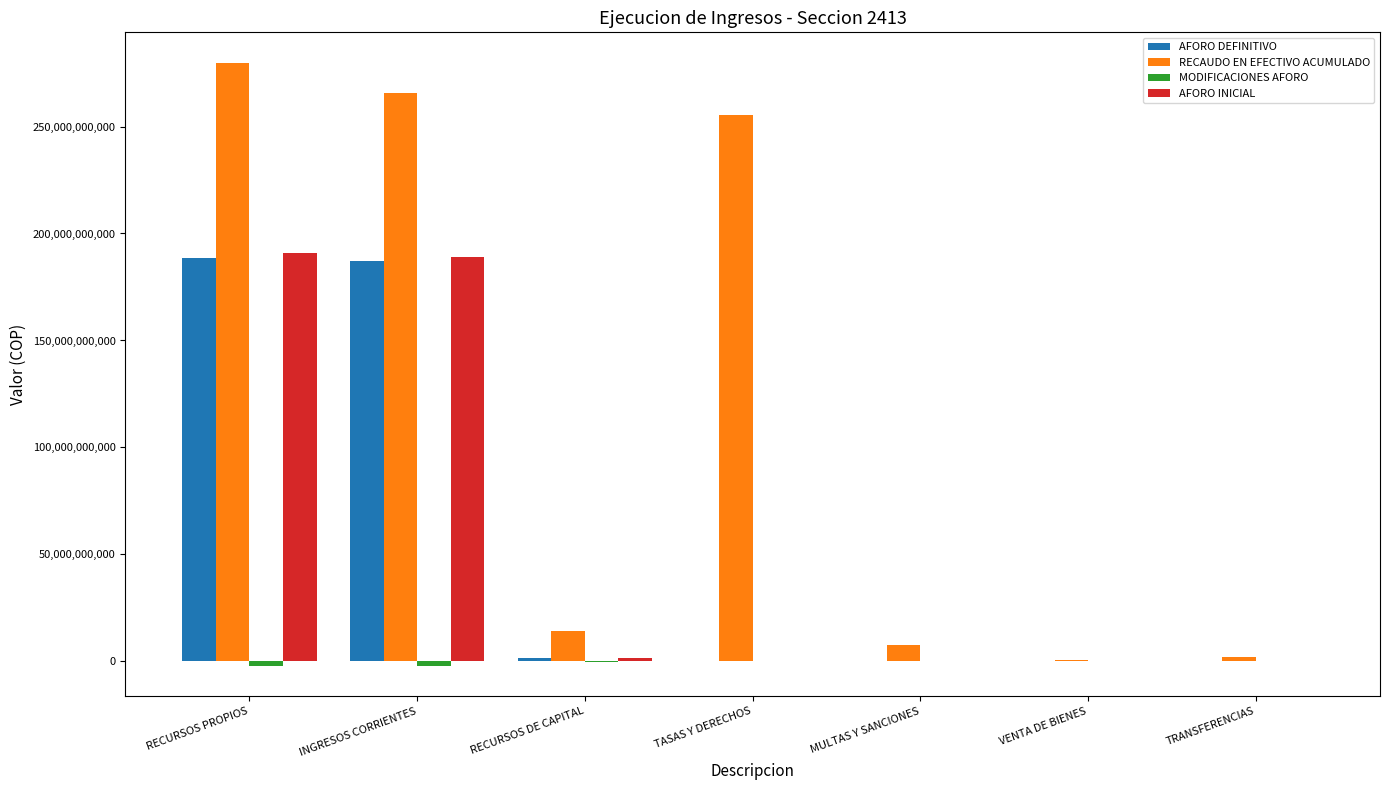

The value of RECAUDO EN EFECTIVO ACUMULADO at TASAS Y DERECHOS is 255490899178.1. True or false?

True